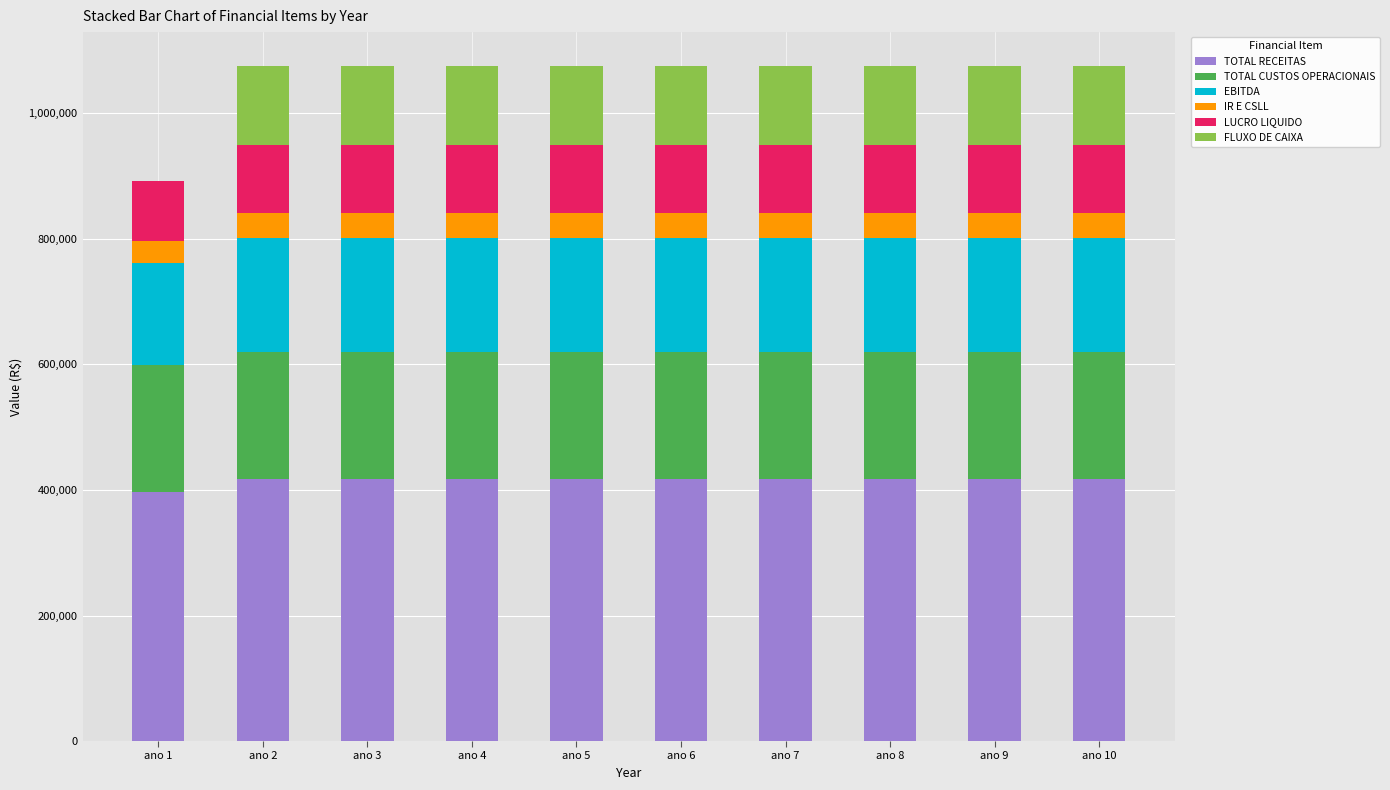

The value of TOTAL RECEITAS at ano 7 is 725272.1. True or false?

False